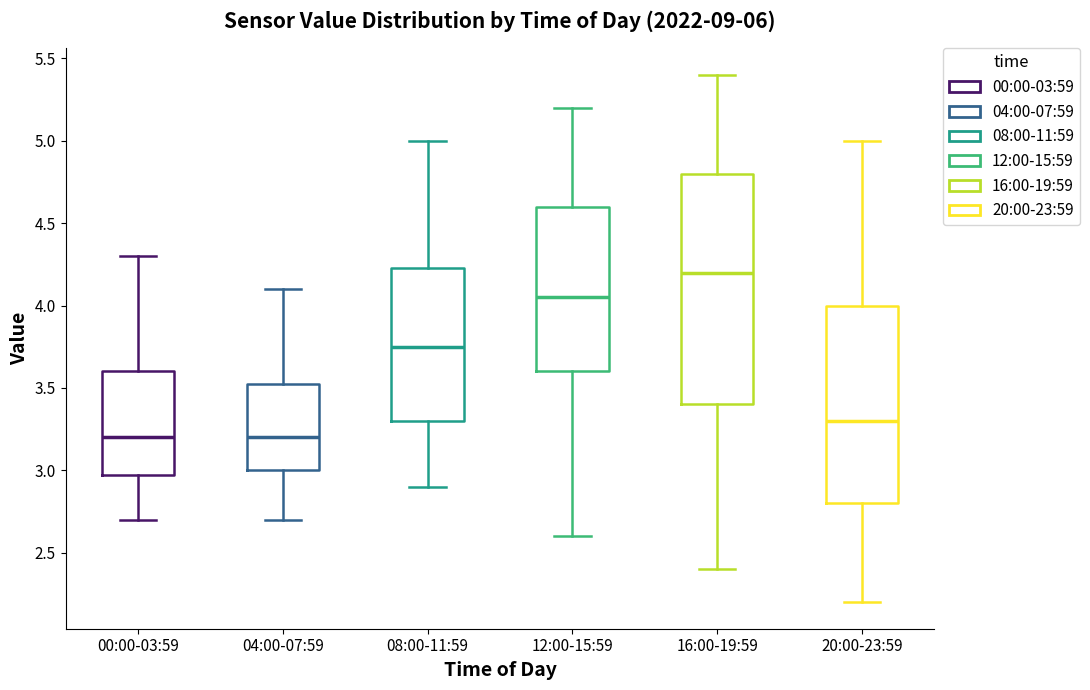

Reading left to right, read every box against the y-axis: the position of its median line, the range the box covers, and the ends of its whiskers. The values are not printed on the chart, so give them approximately, as read against the axis.

00:00-03:59: median 3.20, box 3.00 to 3.60, whiskers 2.70 to 4.30
04:00-07:59: median 3.20, box 3.00 to 3.55, whiskers 2.70 to 4.10
08:00-11:59: median 3.75, box 3.30 to 4.25, whiskers 2.90 to 5.00
12:00-15:59: median 4.05, box 3.60 to 4.60, whiskers 2.60 to 5.20
16:00-19:59: median 4.20, box 3.40 to 4.80, whiskers 2.40 to 5.40
20:00-23:59: median 3.30, box 2.80 to 4.00, whiskers 2.20 to 5.00